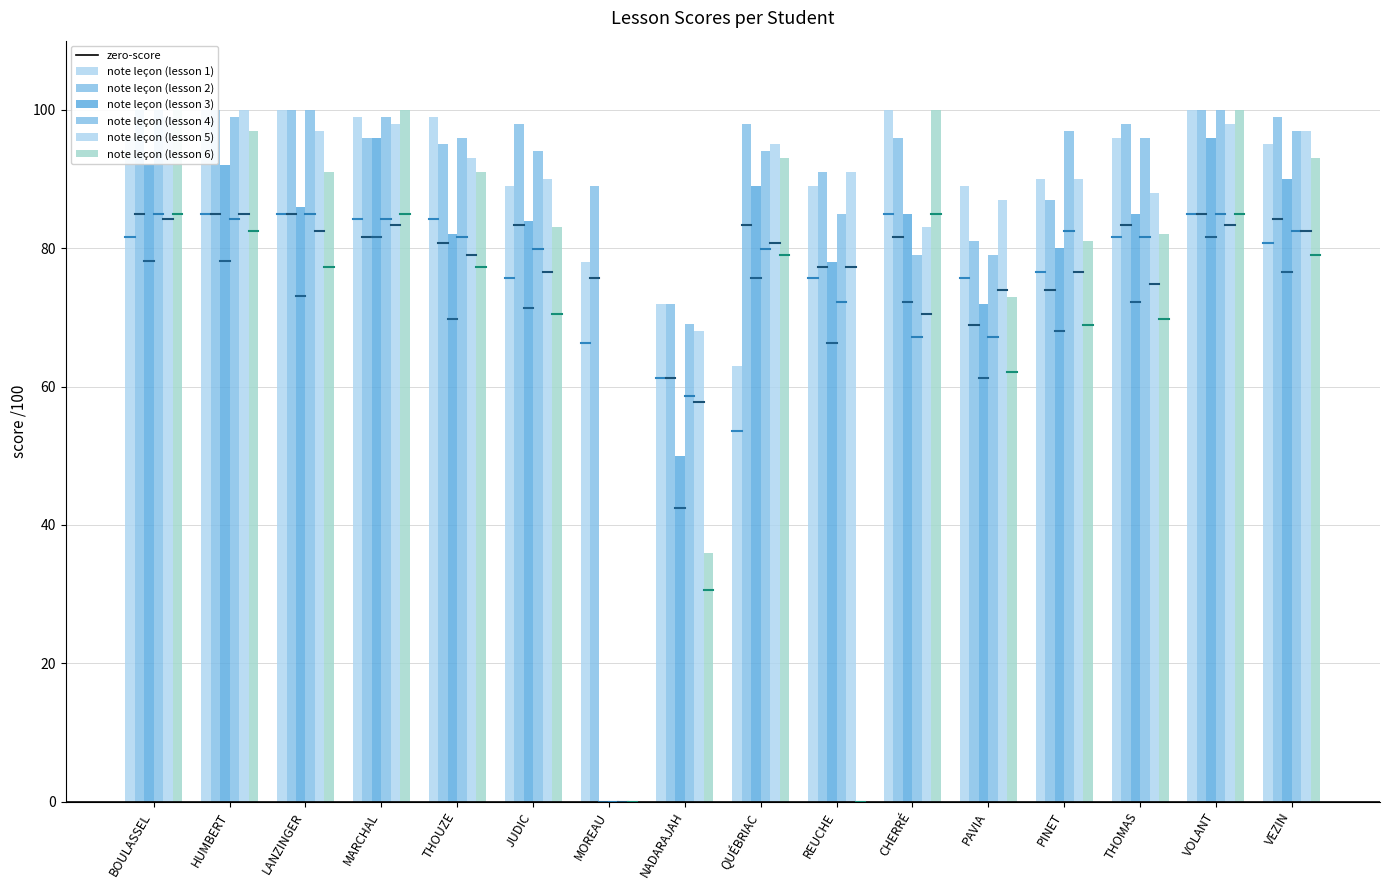

What is the label of the 13th bar from the right?

MARCHAL